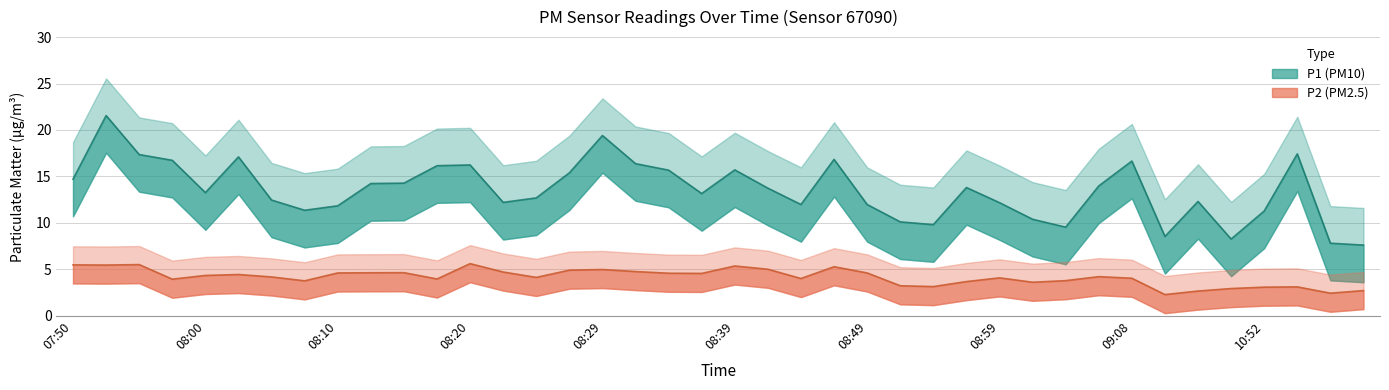

At which label does P1 first exceed 13?

07:50